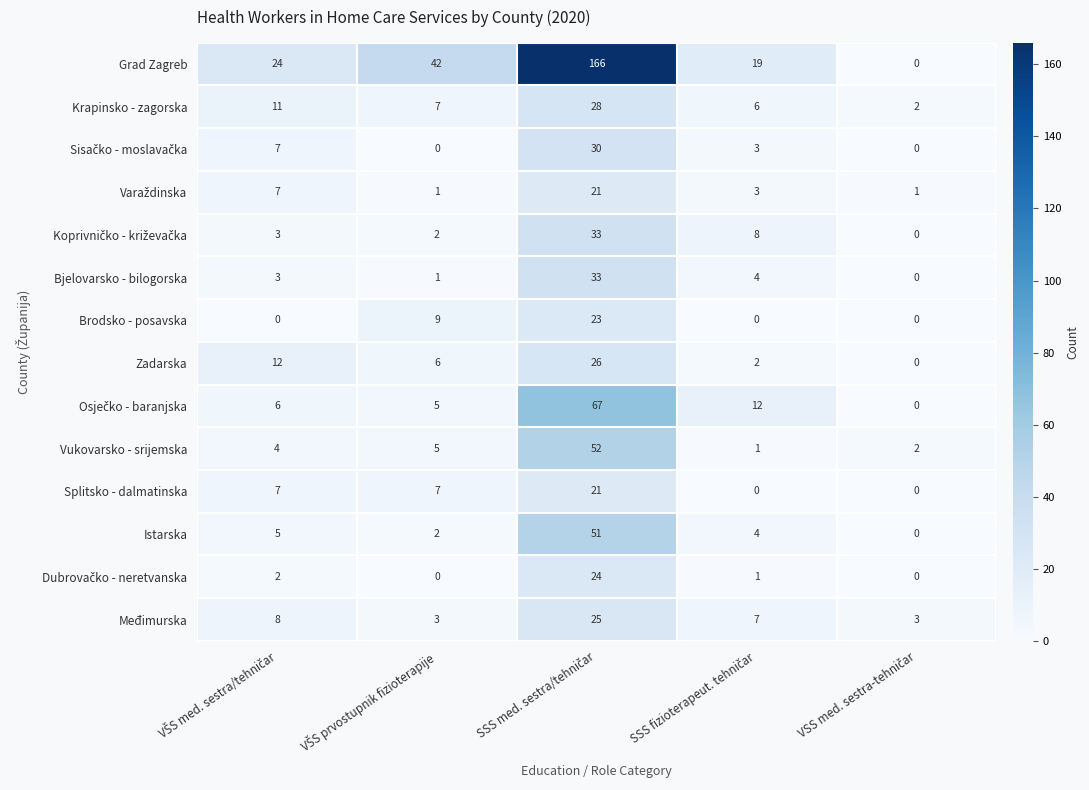

What is the maximum value shown in the chart?

166